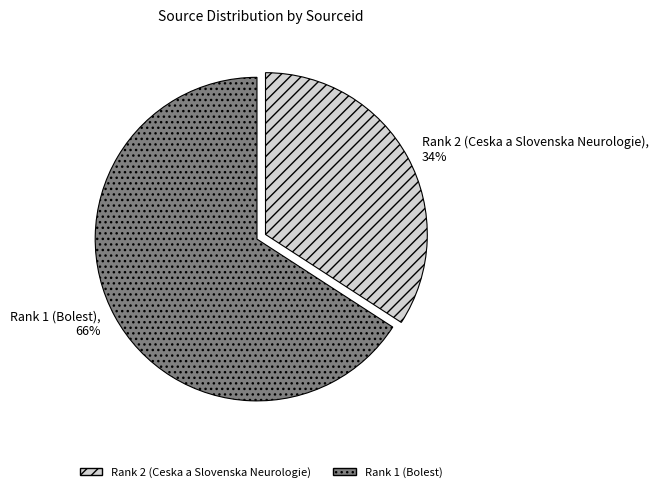

To the nearest percent, what is the difference between the Rank 1 (Bolest) and Rank 2 (Ceska a Slovenska Neurologie) slice percentages?

32%